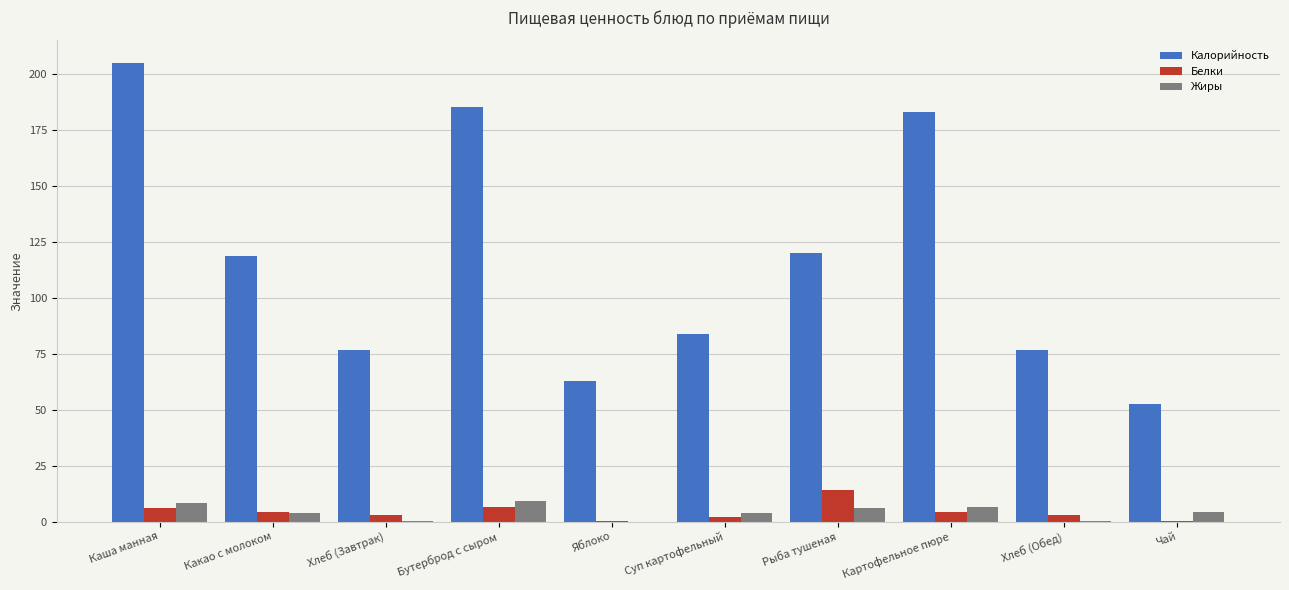

Which series has the largest total across all categories?

Калорийность